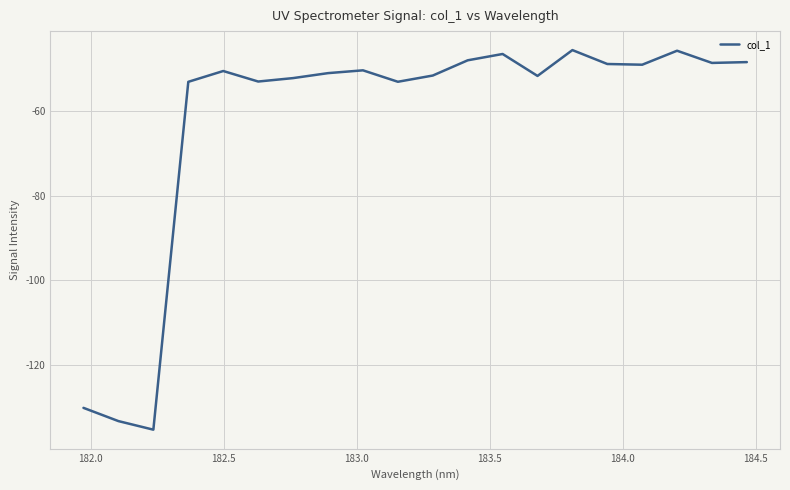

What is the greatest value displayed?

-45.5